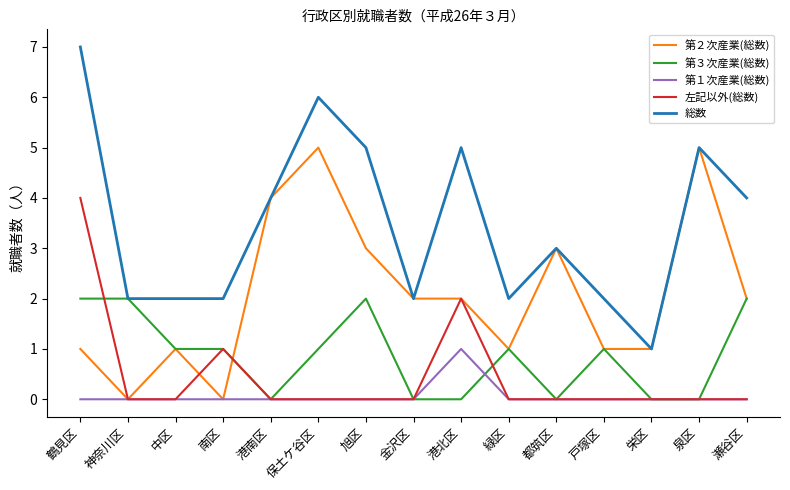

At which label does 総数 reach its minimum?

栄区